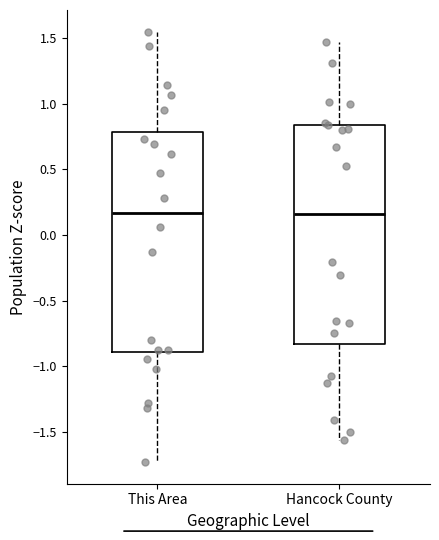

Reading left to right, read every box against the y-axis: the position of its median line, the range the box covers, and the ends of its whiskers. The values are not printed on the chart, so give them approximately, as read against the axis.

This Area: median 0.15, box -0.90 to 0.80, whiskers -1.75 to 1.55
Hancock County: median 0.15, box -0.85 to 0.85, whiskers -1.55 to 1.45